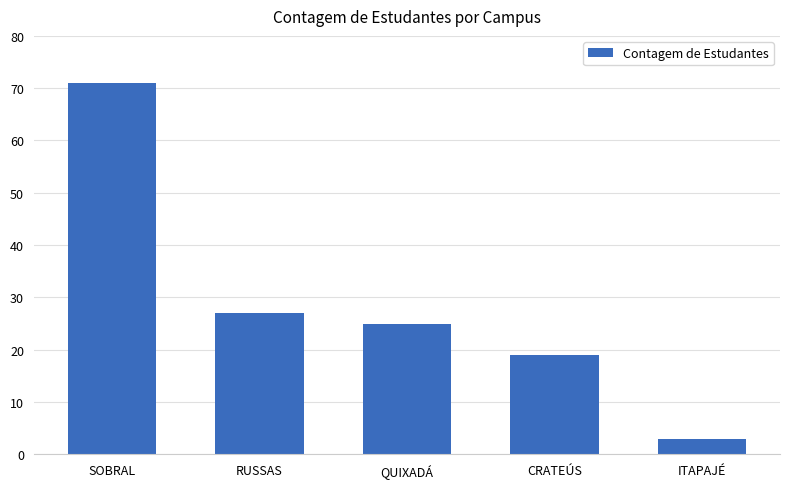

How many values are below 25?

2